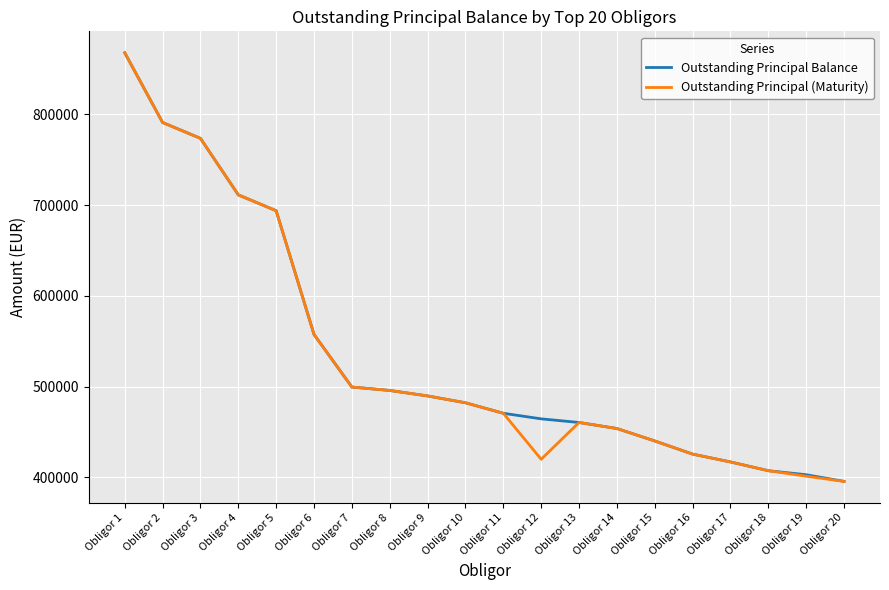

Rank the series at Obligor 12 from highest to lowest value.

Outstanding Principal Balance, Outstanding Principal (Maturity)